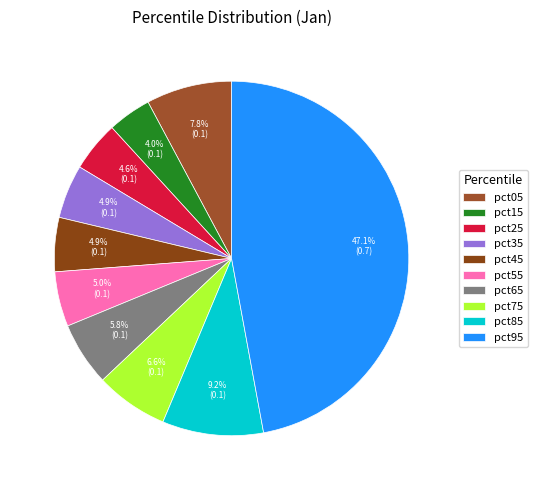

Which category has the biggest portion of the pie?

pct95